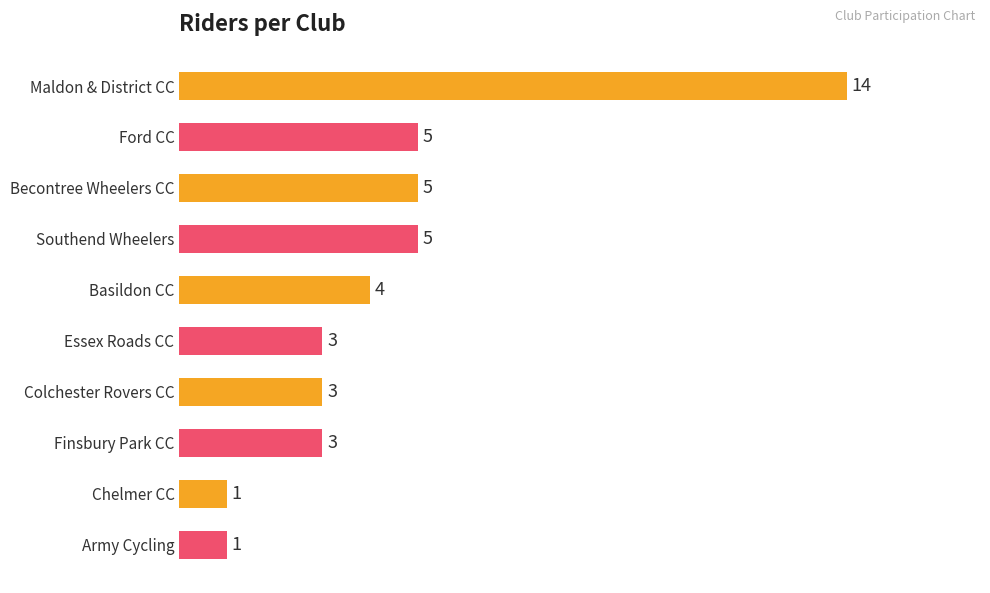

Reading top to bottom, what are all the values shown in this chart?

Maldon & District CC=14	Ford CC=5	Becontree Wheelers CC=5	Southend Wheelers=5	Basildon CC=4	Essex Roads CC=3	Colchester Rovers CC=3	Finsbury Park CC=3	Chelmer CC=1	Army Cycling=1